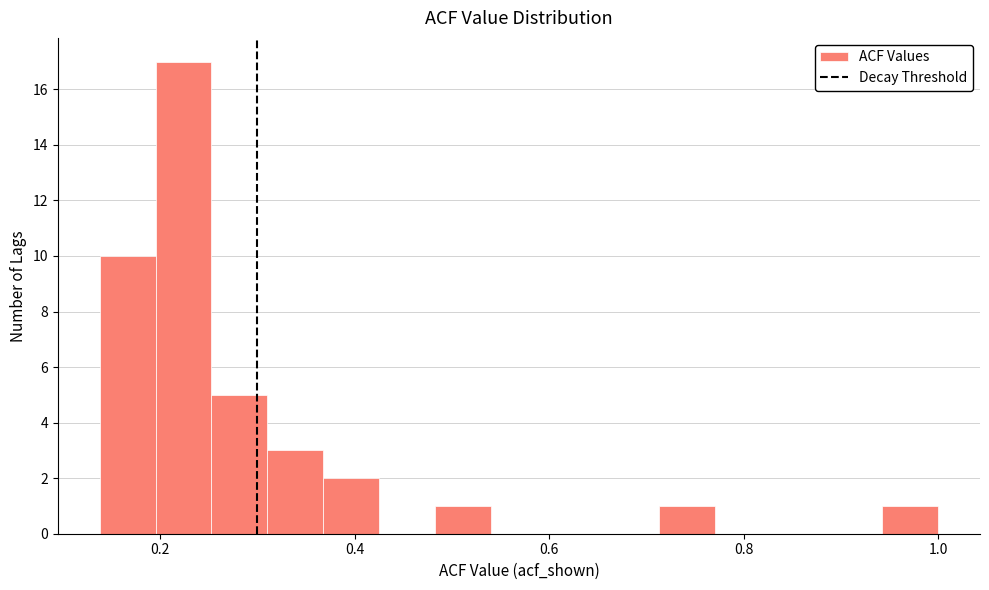

Around what value on the x-axis is the tallest bar? Give the approximate position of its centre, as read against the axis.

0.22